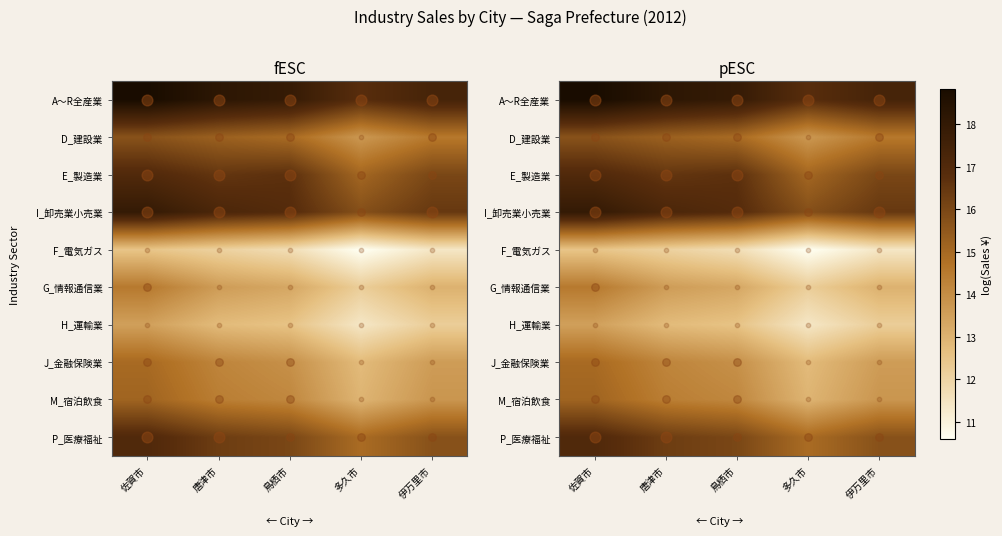

Count the number of data series in this chart.

10